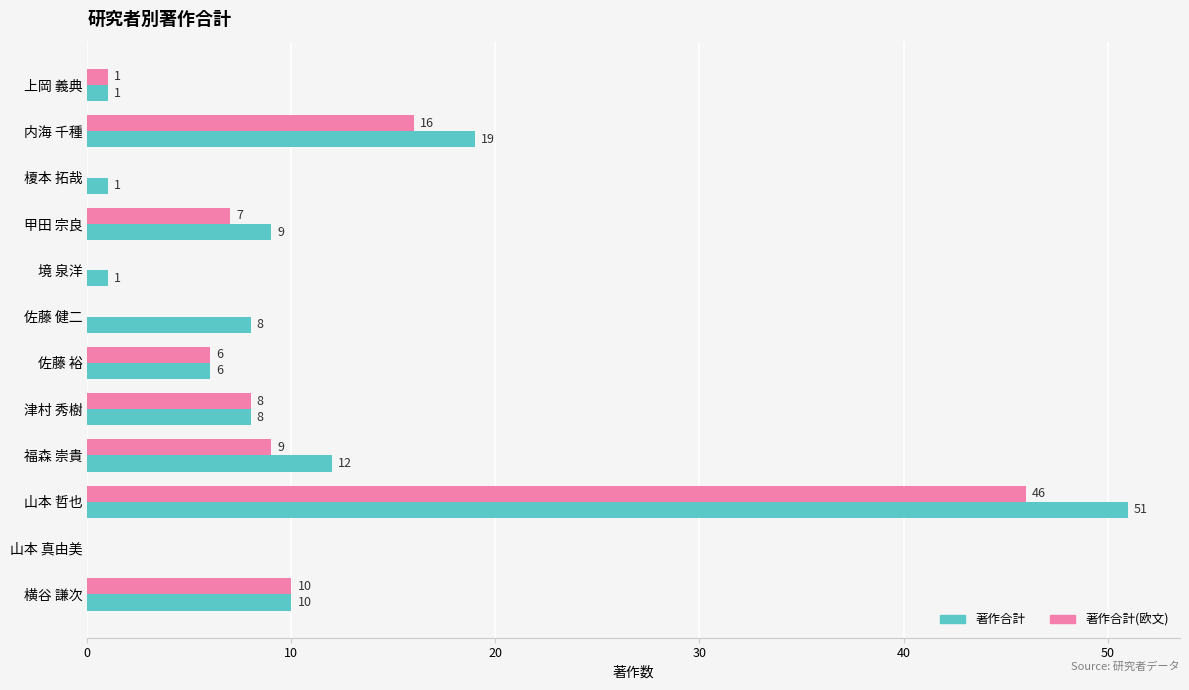

What are all the series names shown in the legend?

著作合計, 著作合計(欧文)